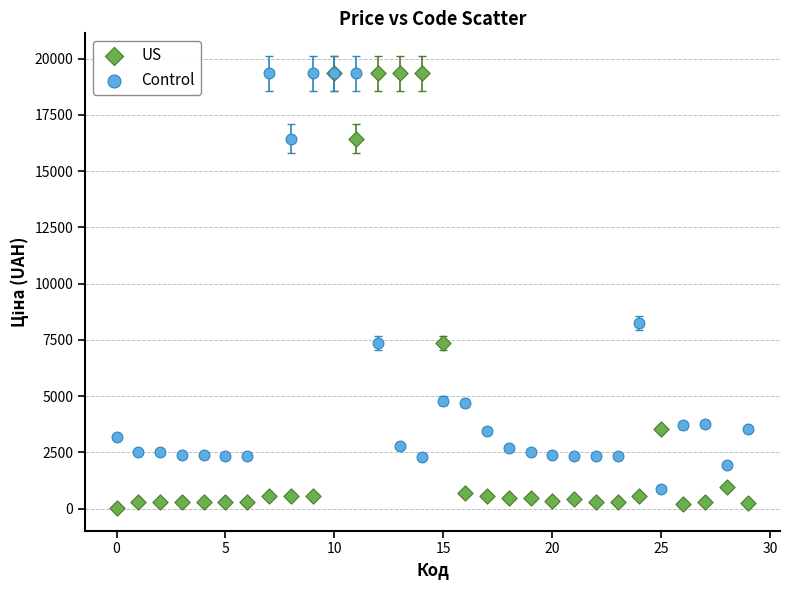

Which series contains the lowest Y value?

US